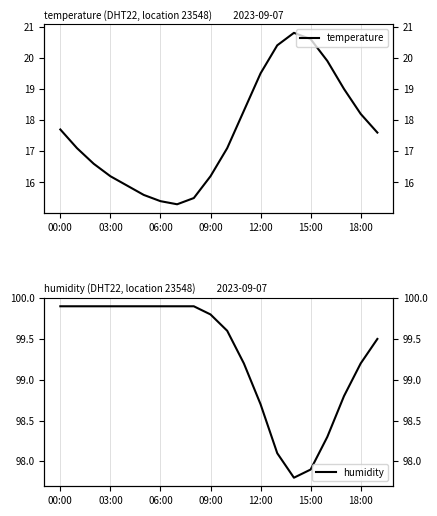

Rank the series at 09:00 from highest to lowest value.

humidity, temperature